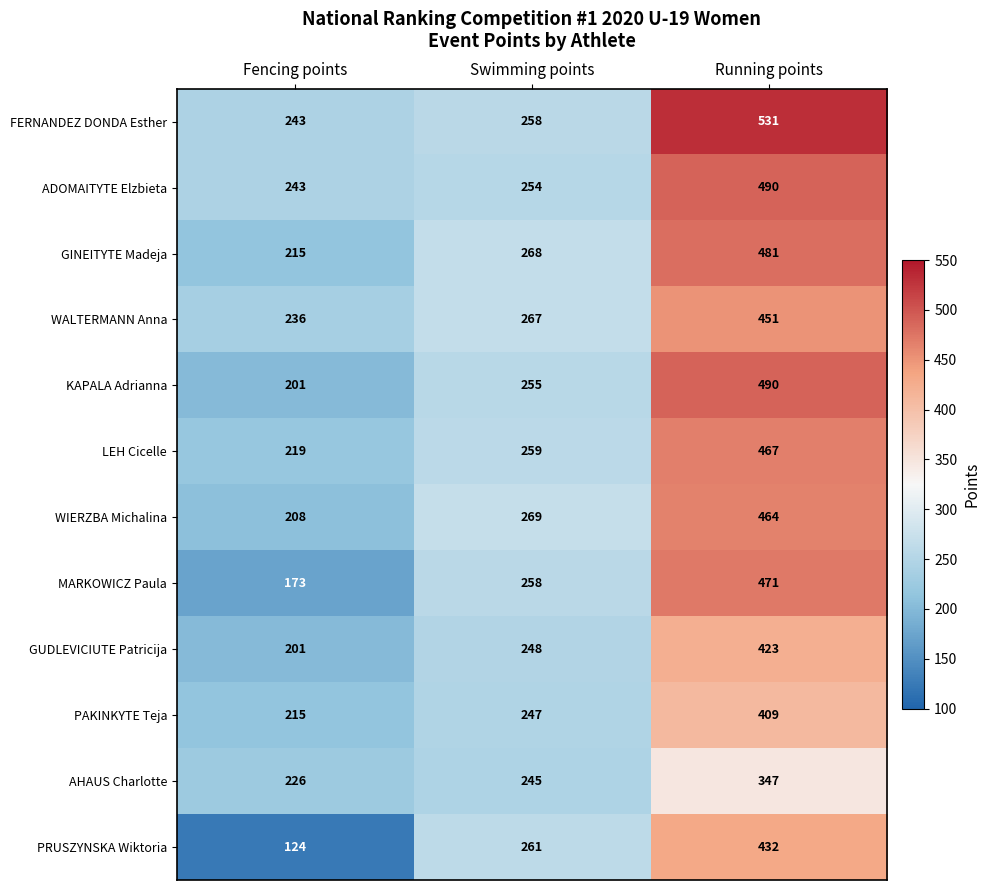

What is the spread (max minus min) of values at Fencing points?

119